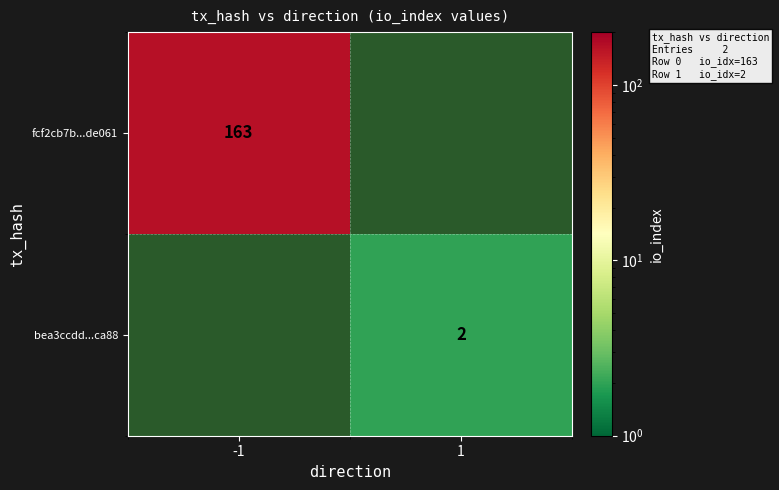

The bea3ccdd...ca88 series shows 2 at 1. True or false?

True